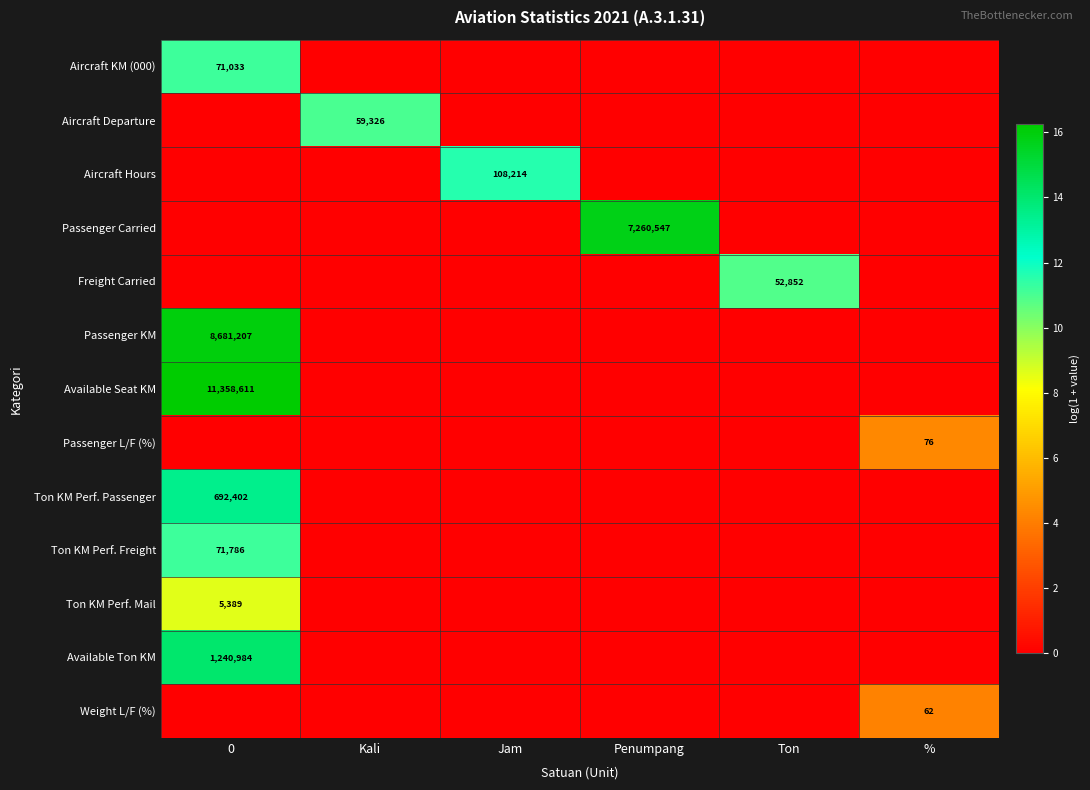

List the labels in order of row_10 value, smallest first.

Kali, Jam, Penumpang, Ton, %, 0